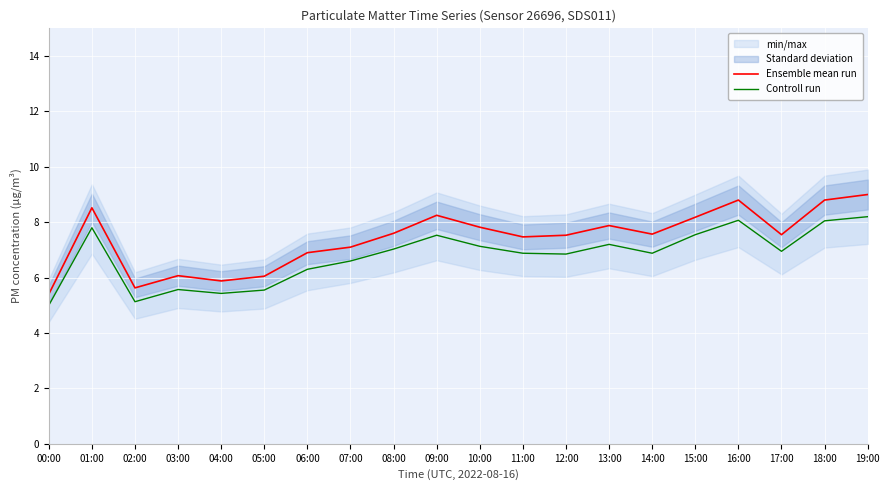

True or false: Ensemble mean run and Controll run intersect in this chart.

False